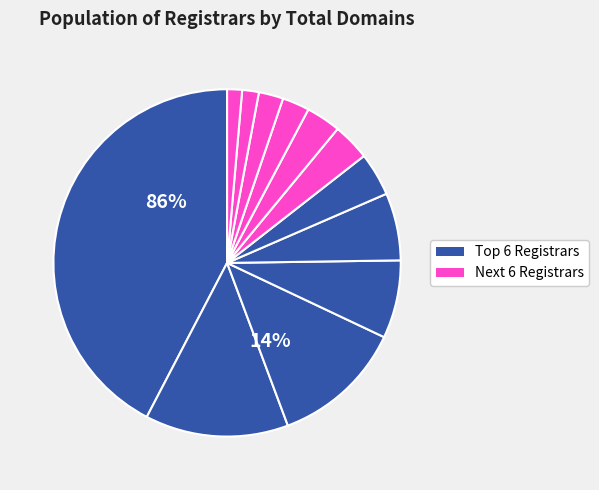

To the nearest percent, what is the combined percentage of 1&1 Internet AG and PDR Ltd?

15%